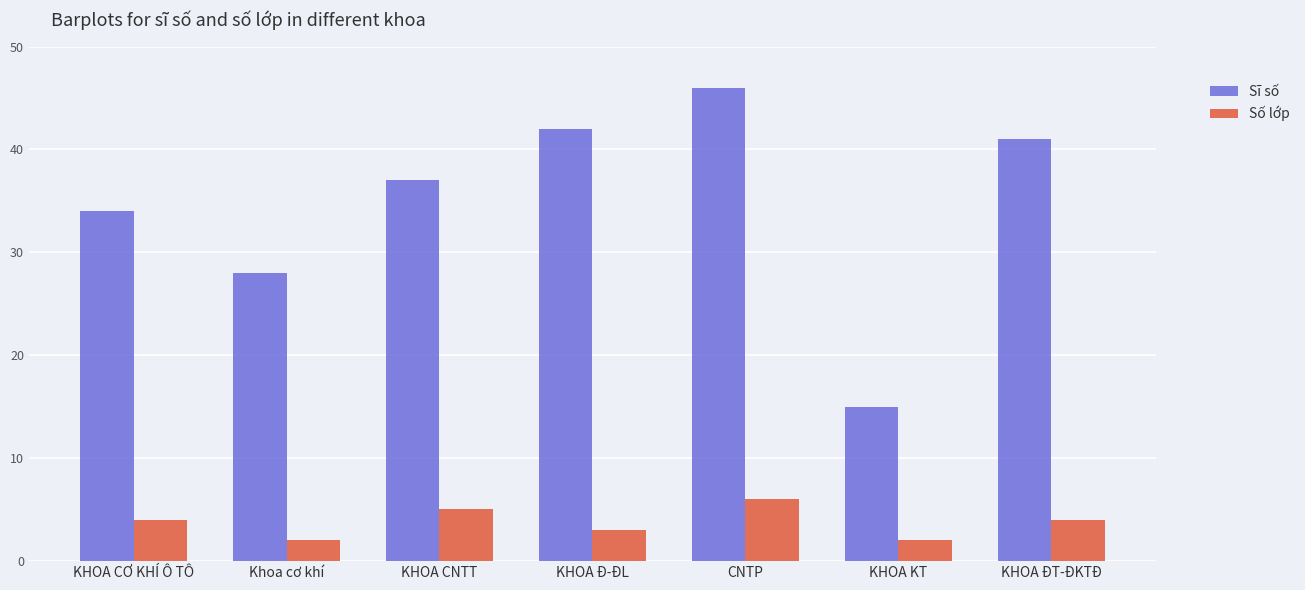

What is the lowest value of the Số lớp series?

2